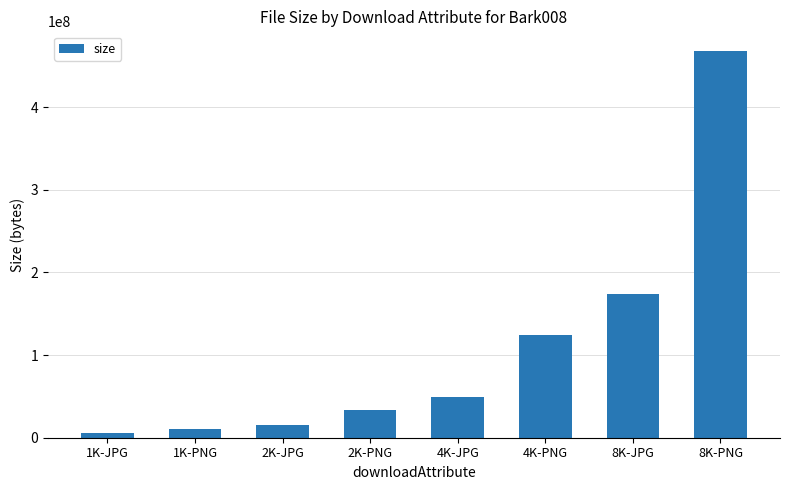

At which label is the value closest to 236958785?

8K-JPG